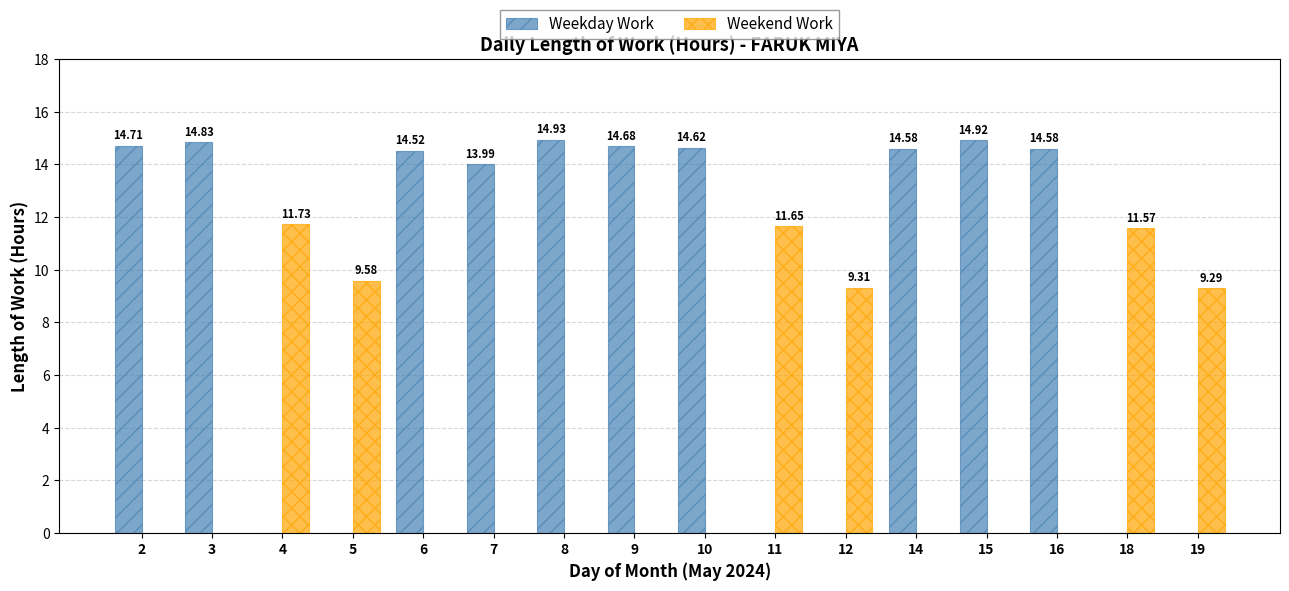

Between 2 and 14, which series saw the biggest shift?

Weekday Work